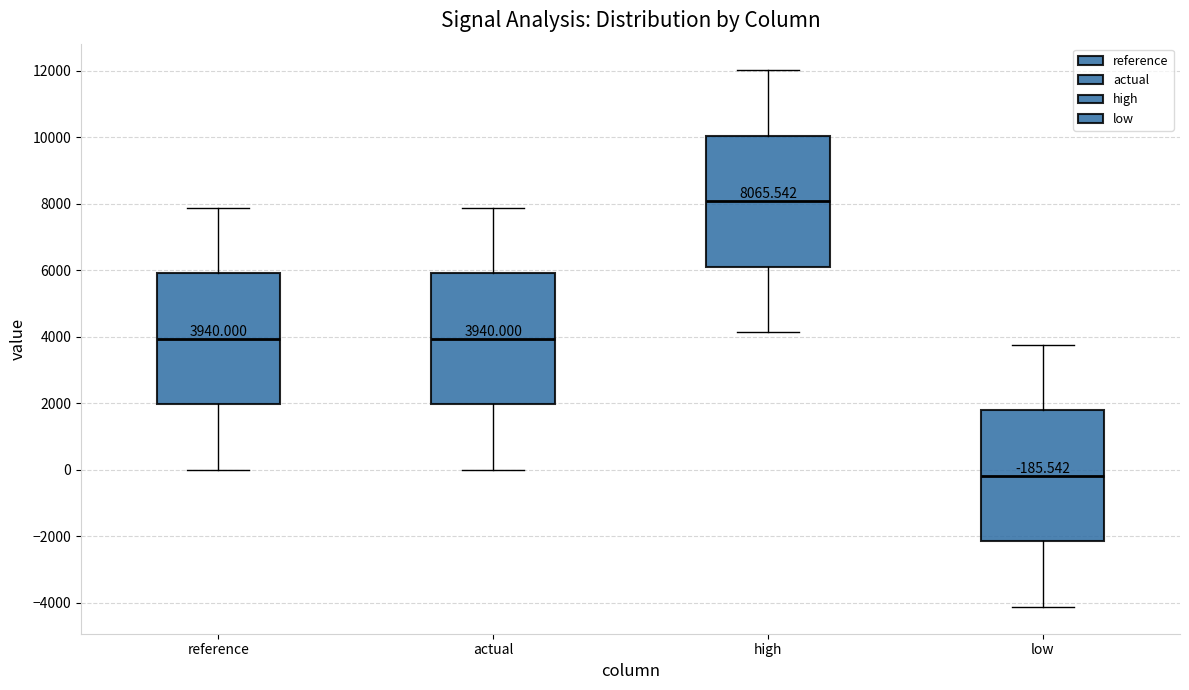

Which box's median line is the lowest?

low